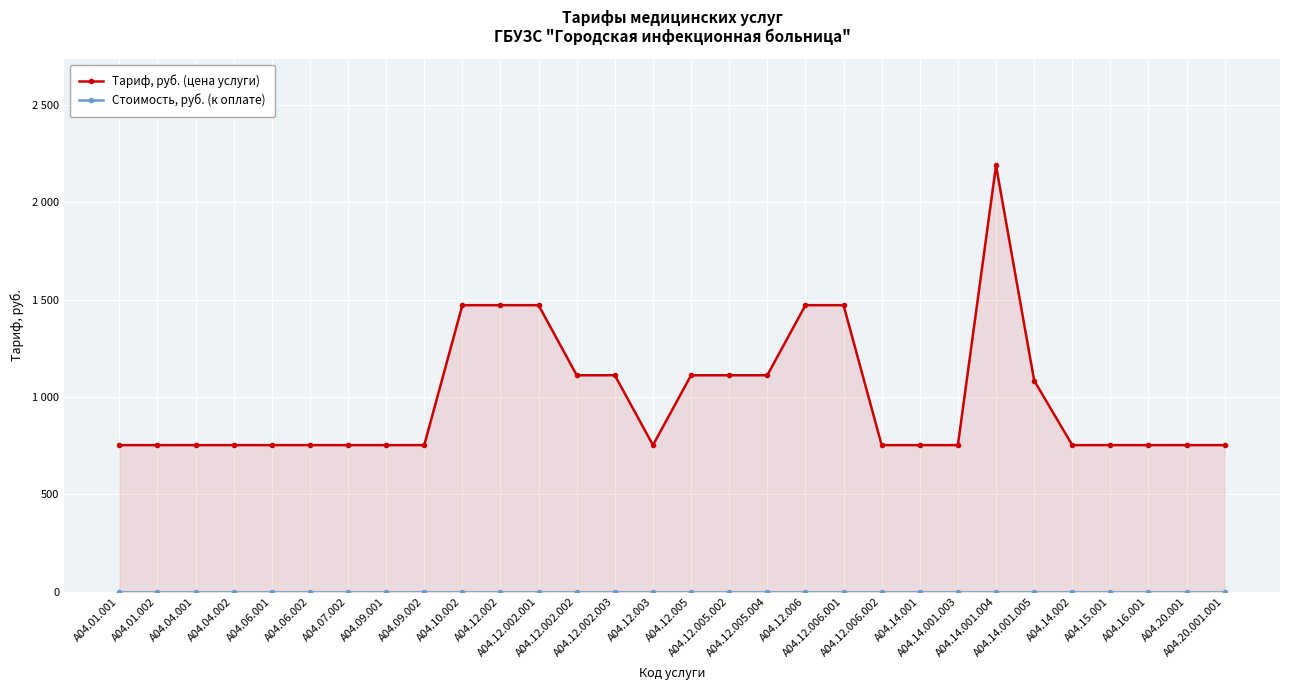

Where is Стоимость, руб. (к оплате) nearest to the value 0?

A04.01.001